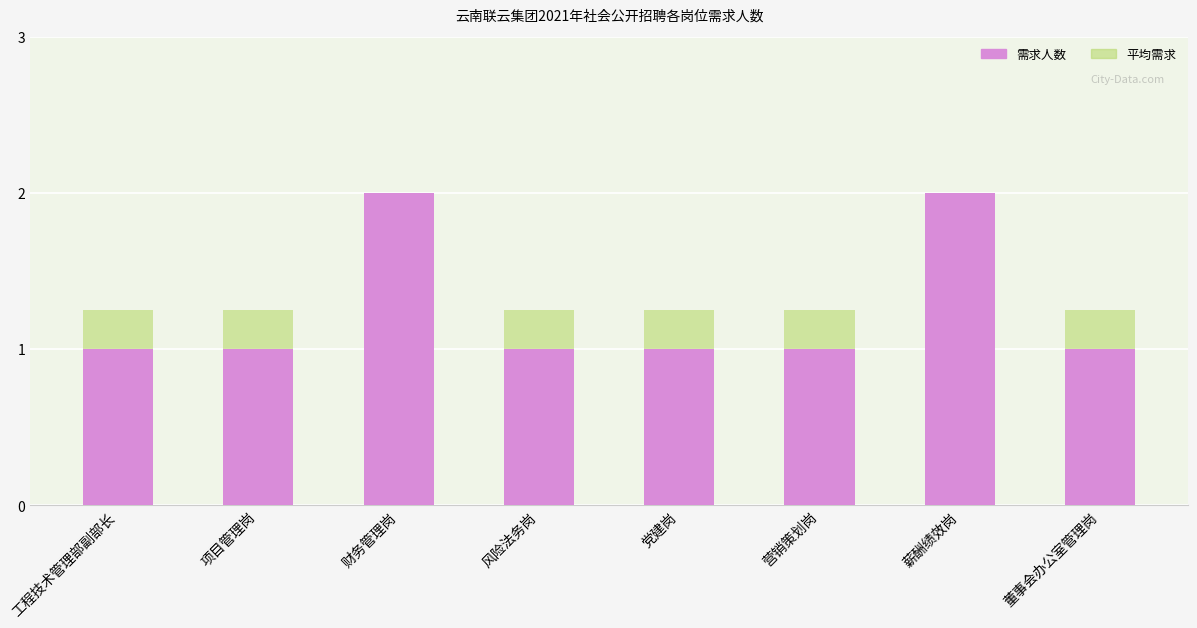

How many groups of bars are there?

8